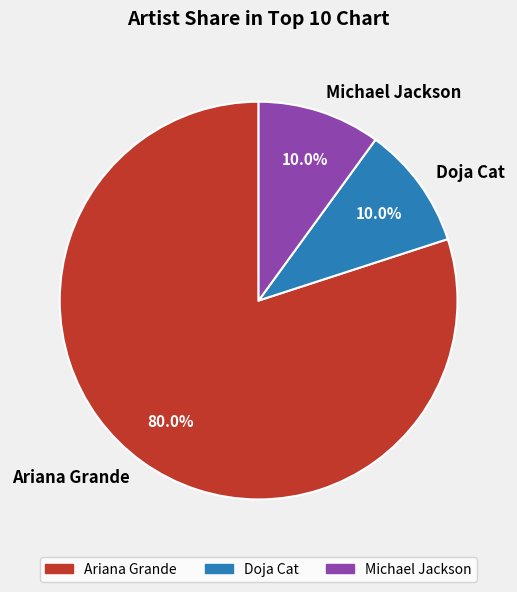

To the nearest percent, what portion does Doja Cat represent?

10%